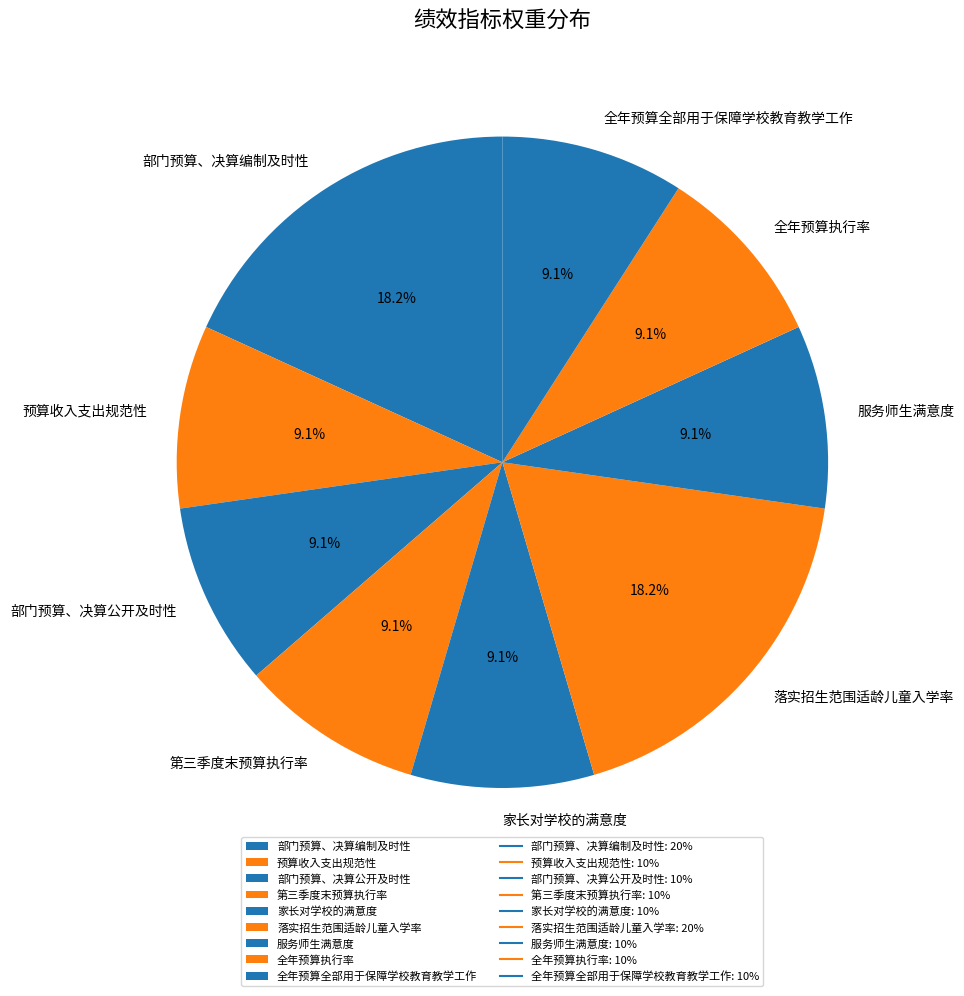

To the nearest percent, what is the average slice percentage?

11%